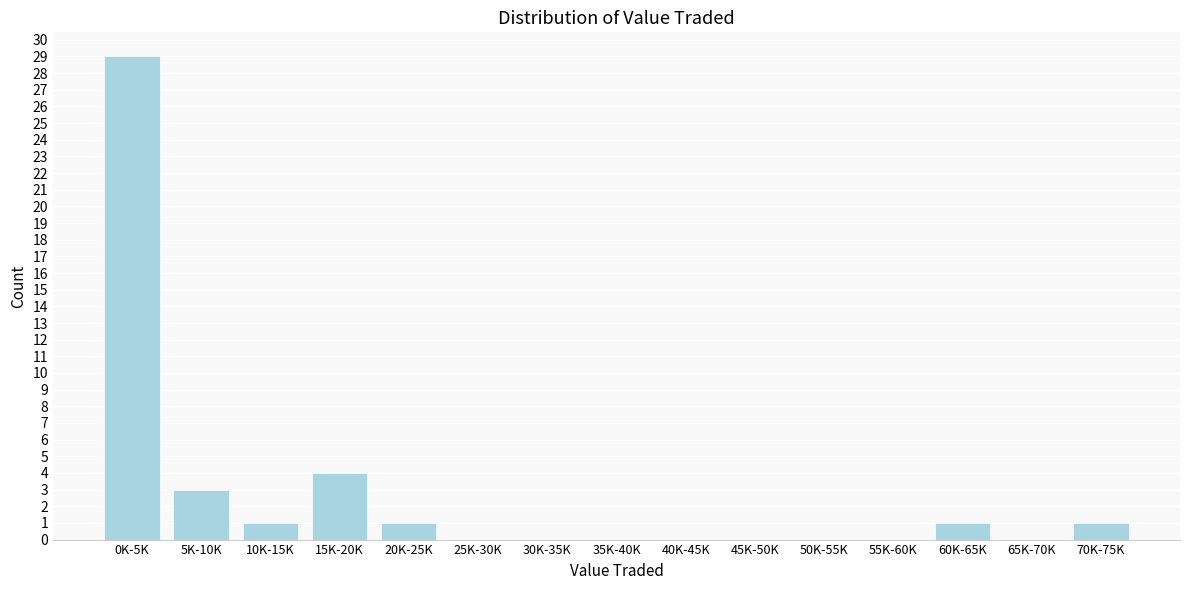

Reading left to right, extract all data points from this chart.

0K-5K=29	5K-10K=3	10K-15K=1	15K-20K=4	20K-25K=1	25K-30K=0	30K-35K=0	35K-40K=0	40K-45K=0	45K-50K=0	50K-55K=0	55K-60K=0	60K-65K=1	65K-70K=0	70K-75K=1